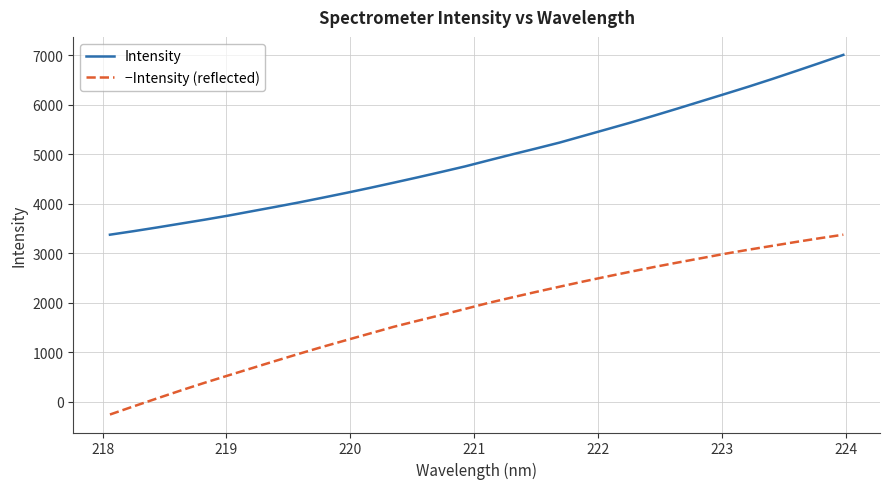

Is this an area chart (filled region under the line)?

No